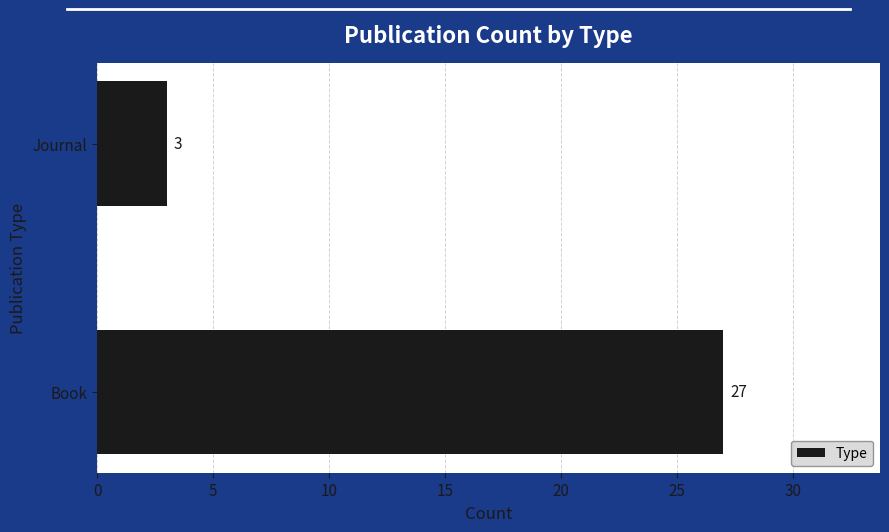

Is it true that the value at Book is 46?

False